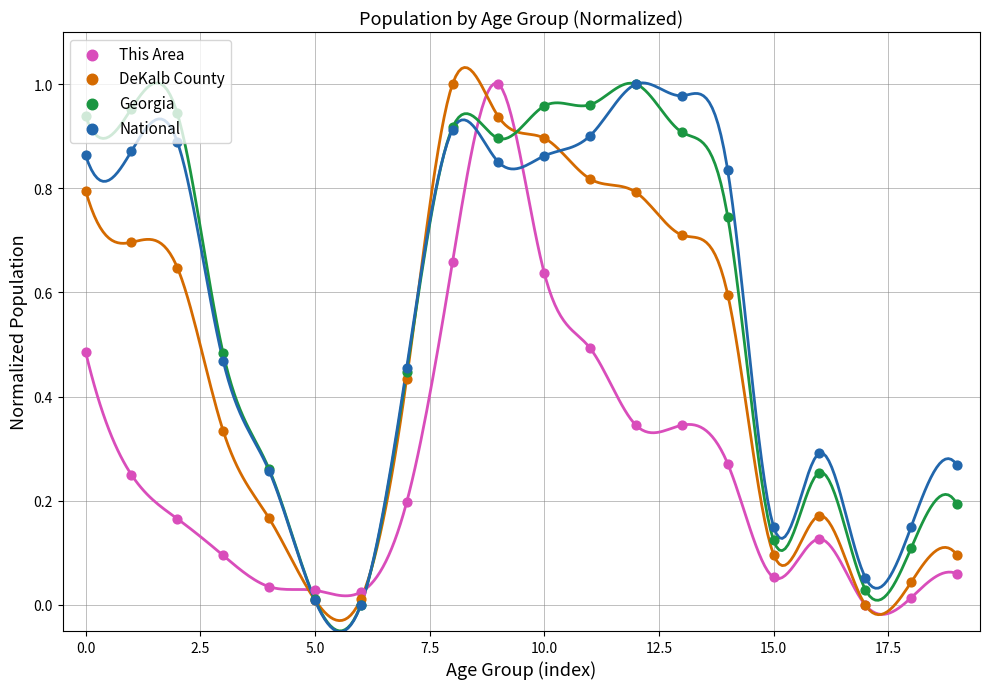

What are all the series names shown in the legend?

This Area, DeKalb County, Georgia, National